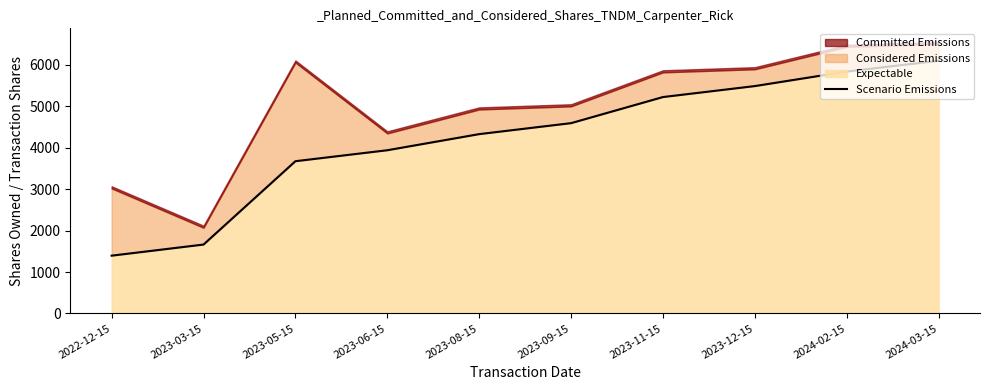

Rank the categories by Expectable value from lowest to highest.

2022-12-15, 2023-03-15, 2023-05-15, 2023-06-15, 2023-08-15, 2023-09-15, 2023-11-15, 2023-12-15, 2024-02-15, 2024-03-15